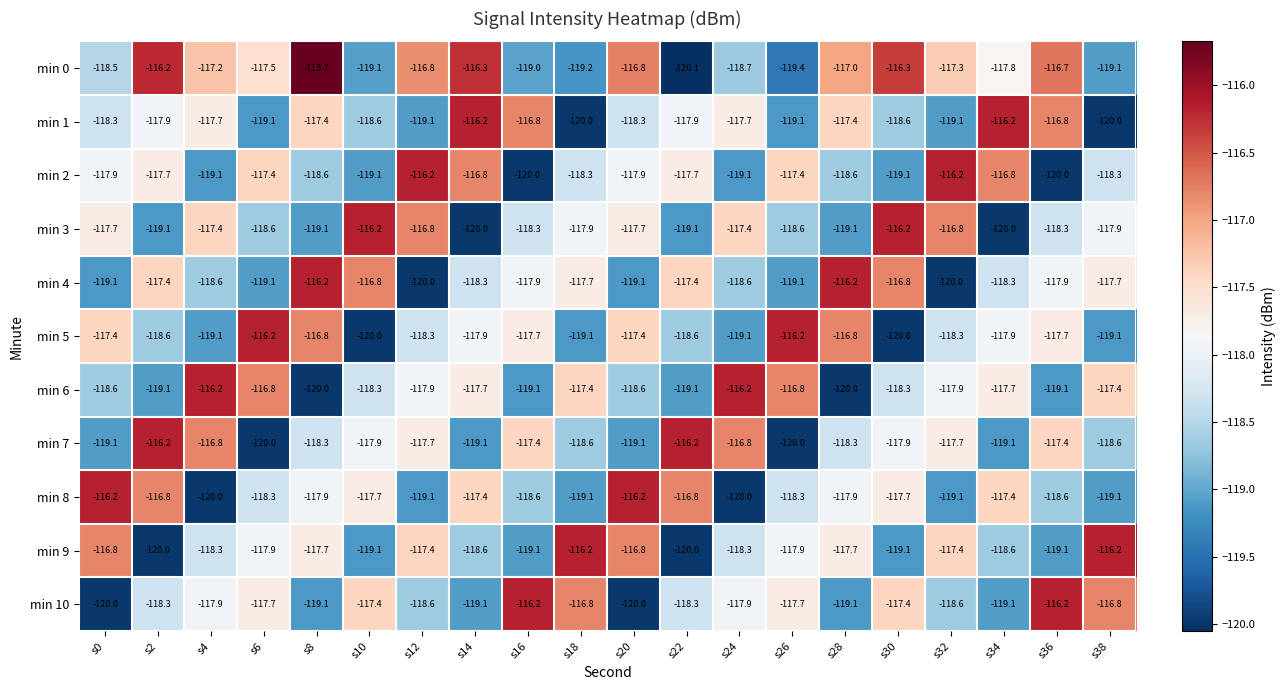

What is the difference between the maximum and minimum values in the min 0 series?

4.4